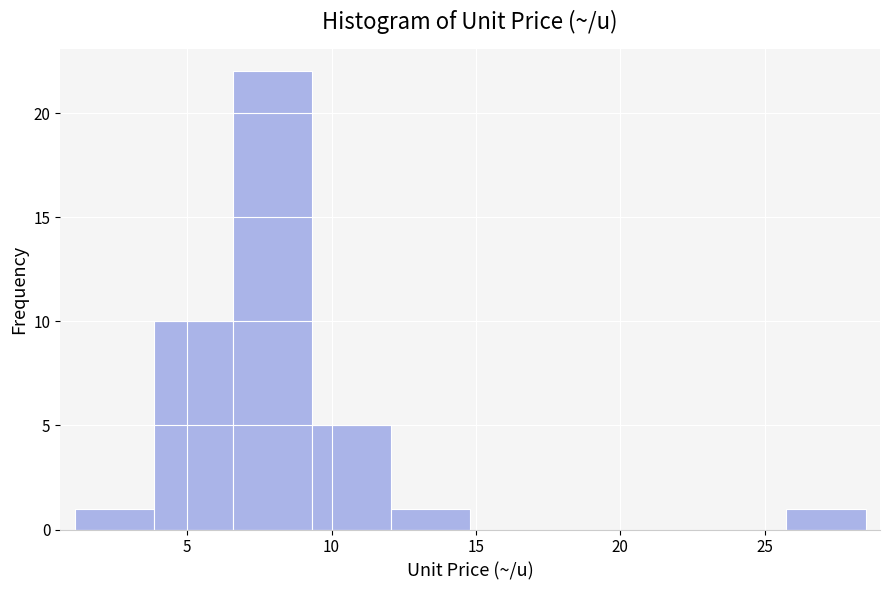

How tall is the bar that spans 26.0 to 28.5 on the x-axis? Neither the bar edges nor the heights are printed on the chart, so give them approximately, as read against the axes.

1